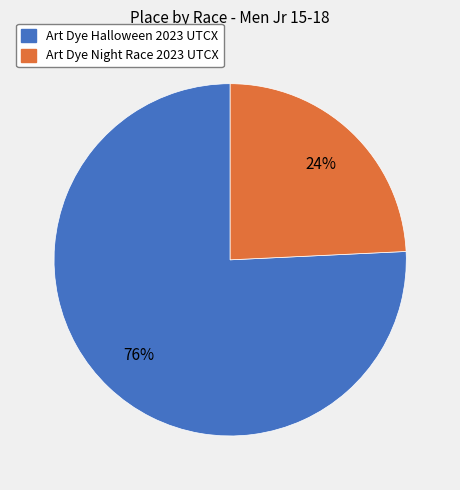

Count the number of slices in the pie.

2